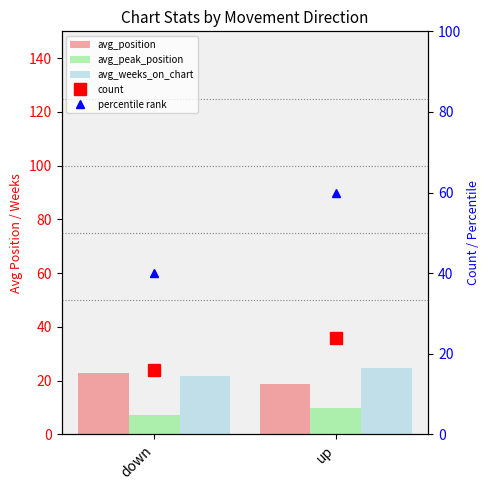

At which category is the sum across all series the highest?

up